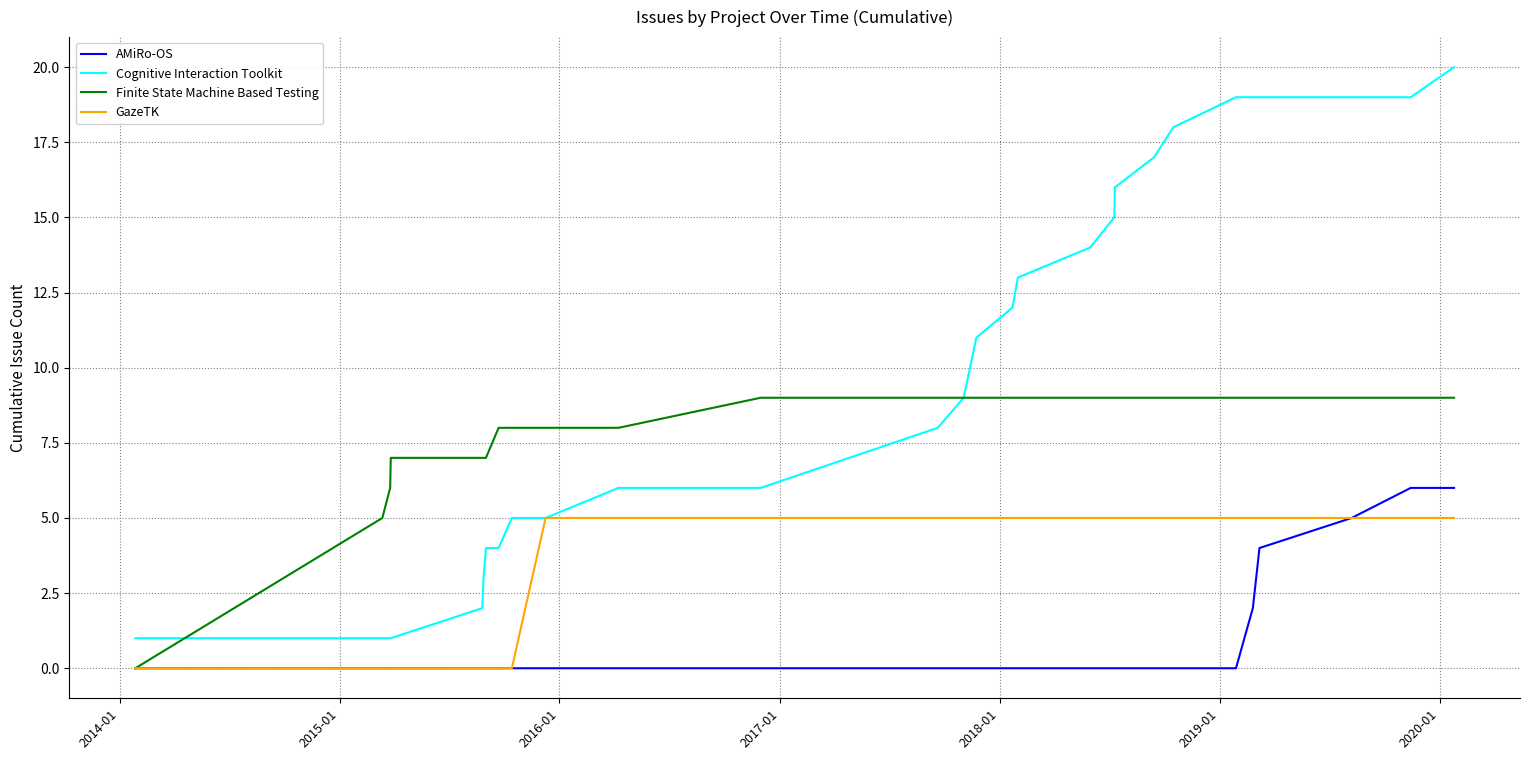

List the series in order of their peak value, lowest first.

GazeTK, AMiRo-OS, Finite State Machine Based Testing, Cognitive Interaction Toolkit